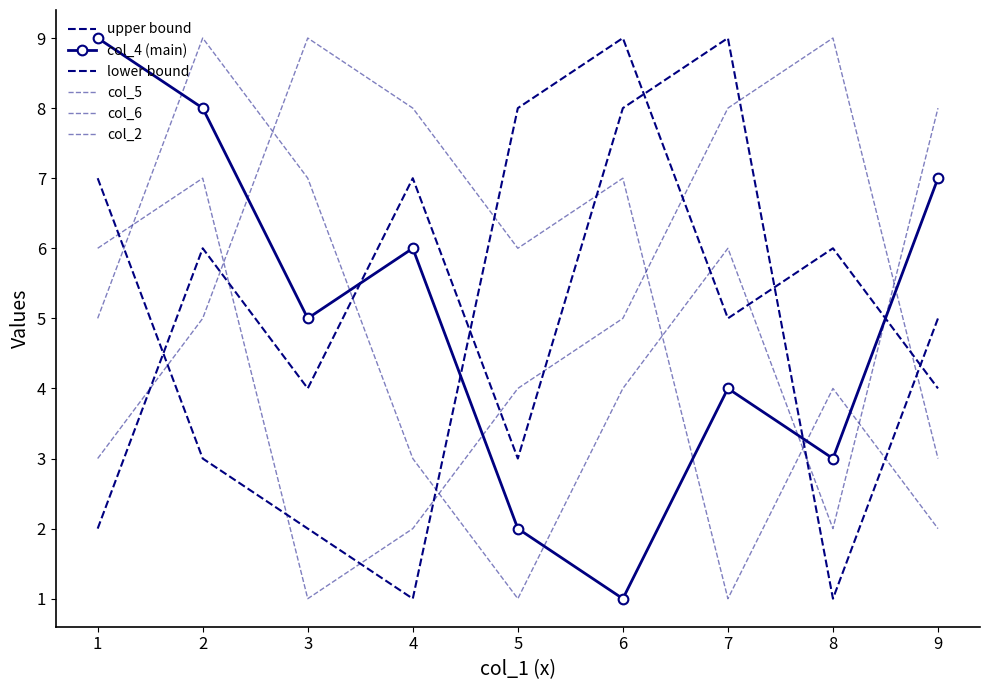

What is the maximum value for col_2?

9